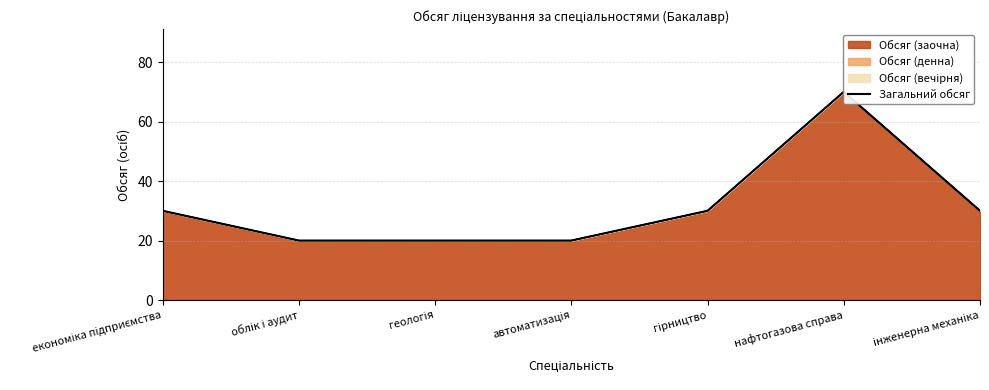

Reading right to left, extract all data points from this chart.

інженерна механіка=30	нафтогазова справа=70	гірництво=30	автоматизація=20	геологія=20	облік і аудит=20	економіка підприємства=30